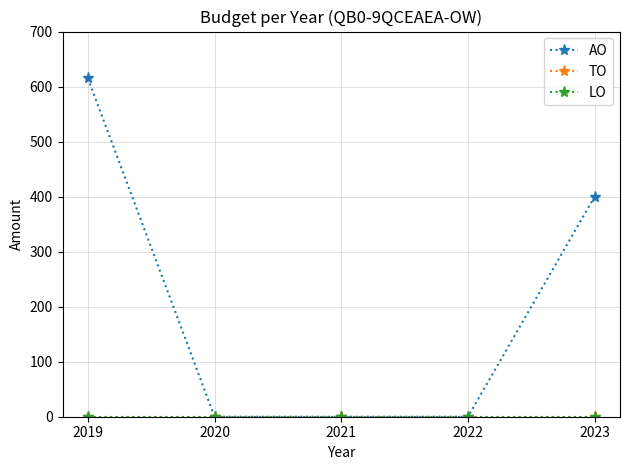

True or false: TO has more than 2 points higher than both neighbors.

False